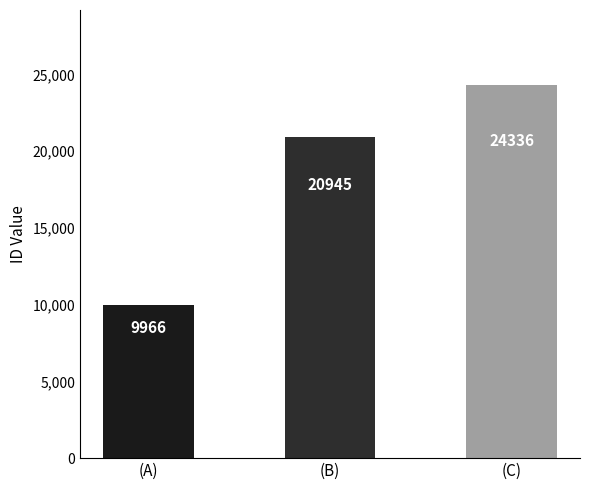

True or false: the data shows 20945 at (B).

True